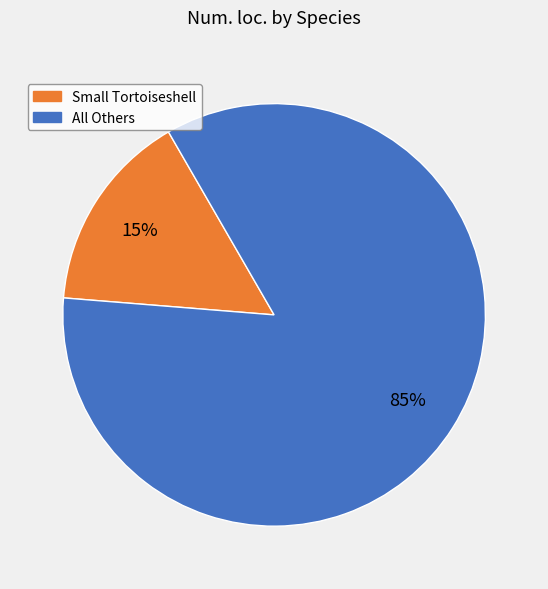

To the nearest percent, what is the combined percentage of Small Tortoiseshell and All Others?

100%